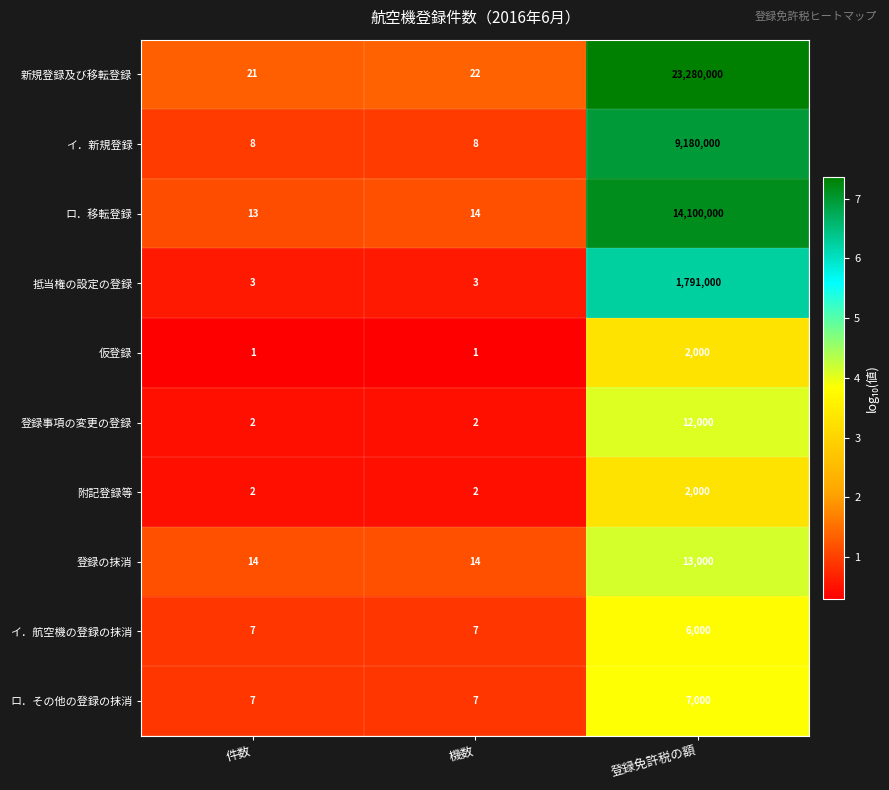

What is the difference between the highest and lowest values at 機数?

21